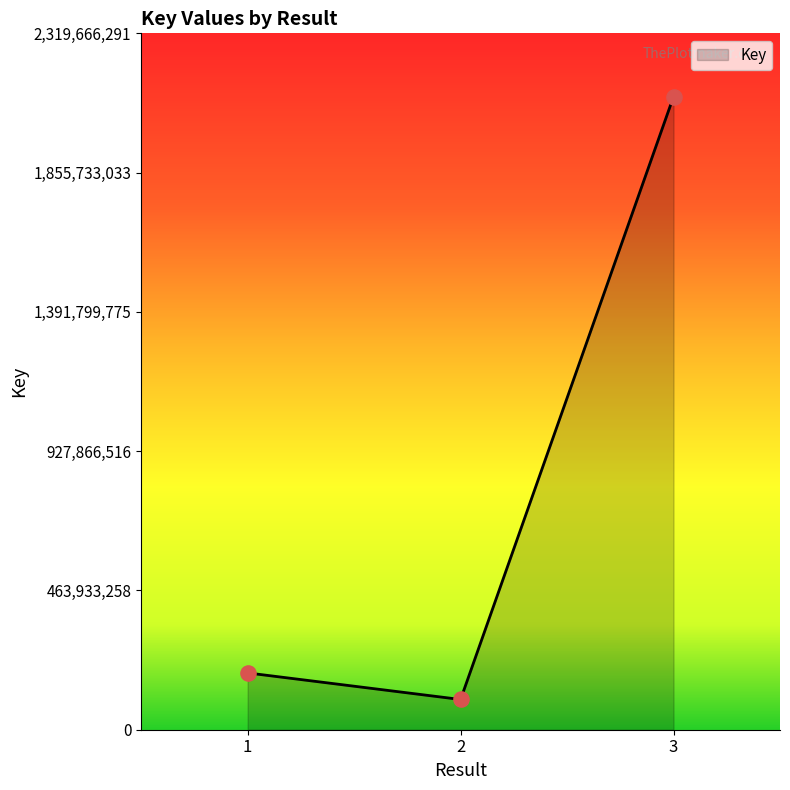

Between 3 and 2, which is larger?

3